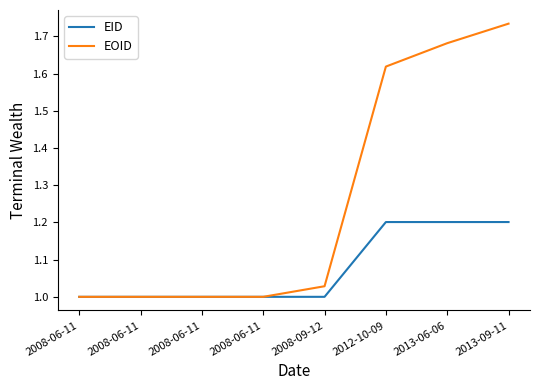

What are all the series names shown in the legend?

EID, EOID